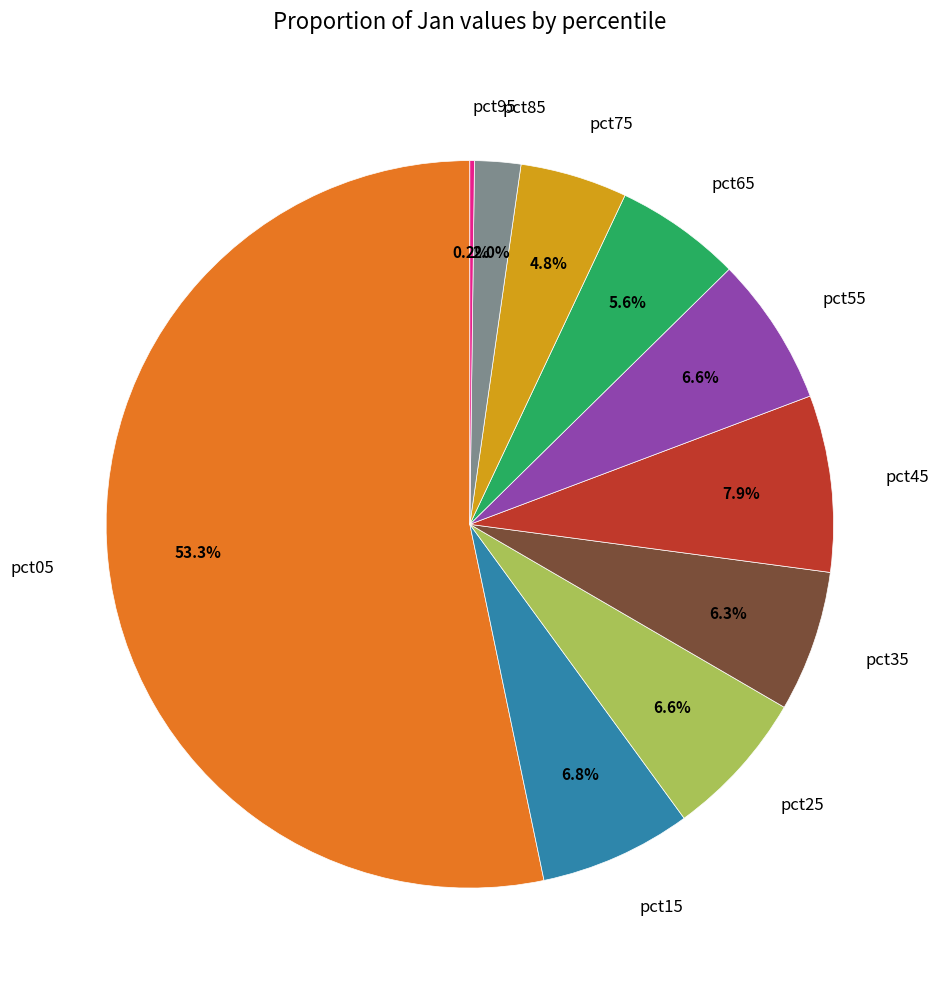

To the nearest percent, what is the average slice percentage?

10%